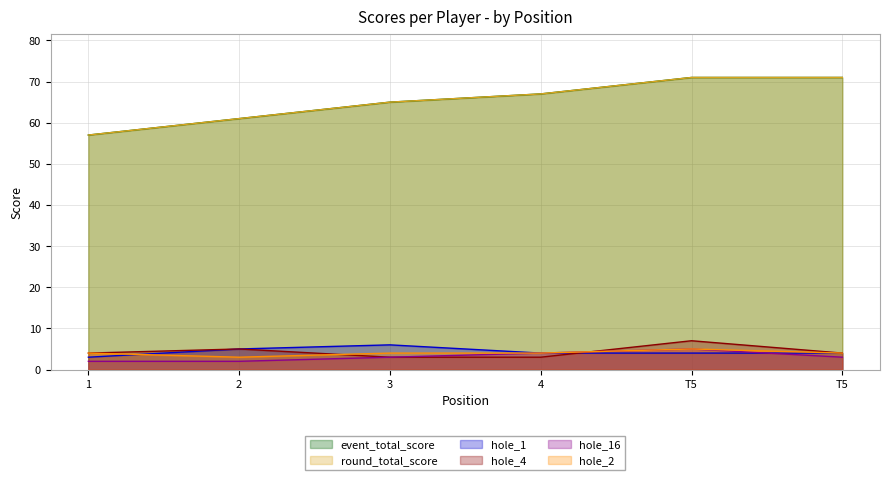

At how many categories does at least one series exceed 37?

6